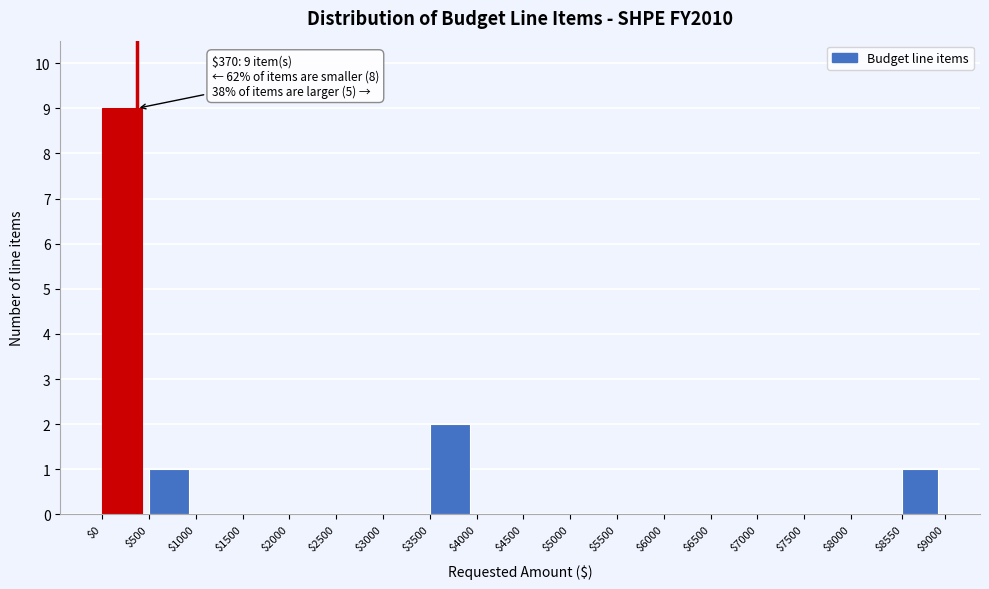

Over which range of the x-axis is the bar tallest?

$0 to $500